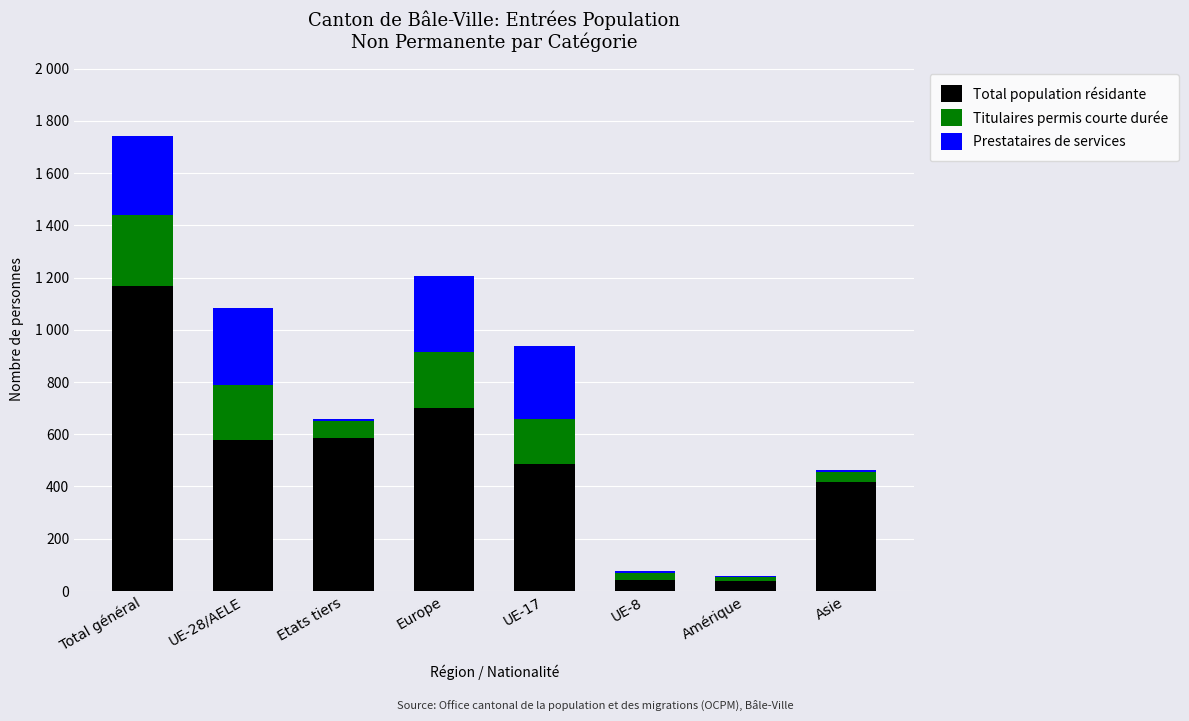

Does the chart contain stacked bars?

Yes